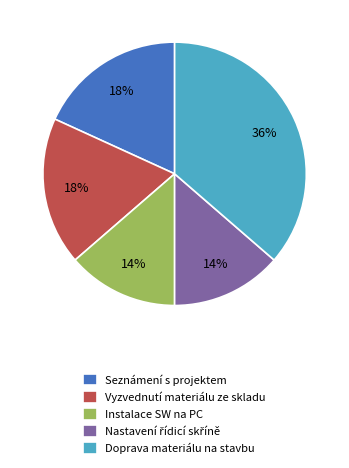

Is there any slice that represents more than half of the pie?

No